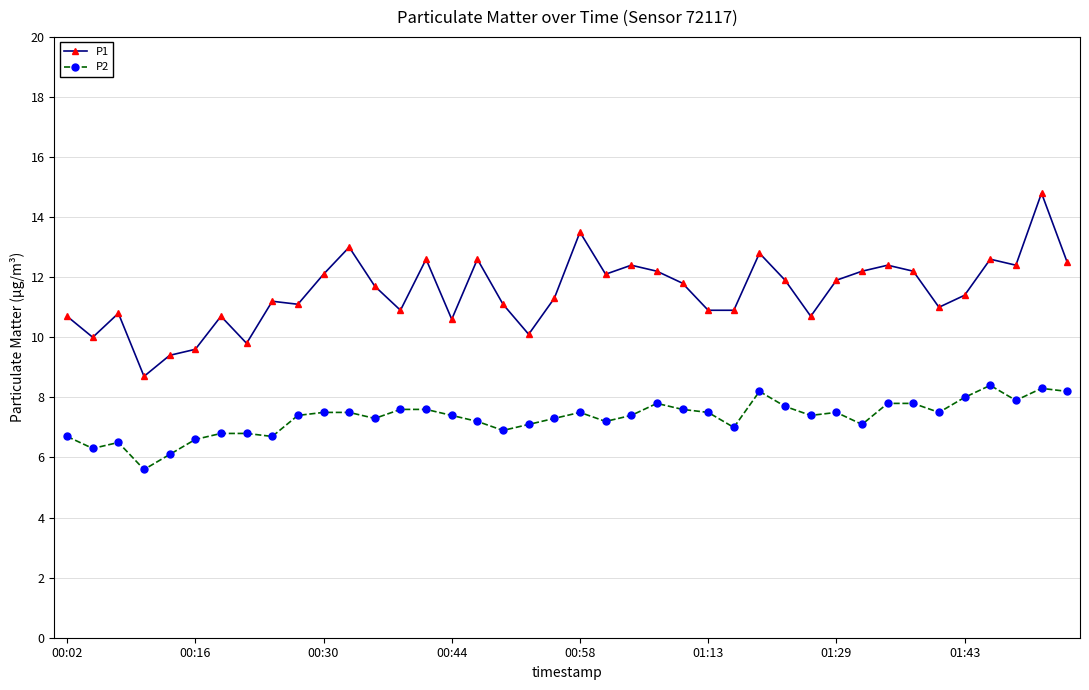

Is this an area chart (filled region under the line)?

No